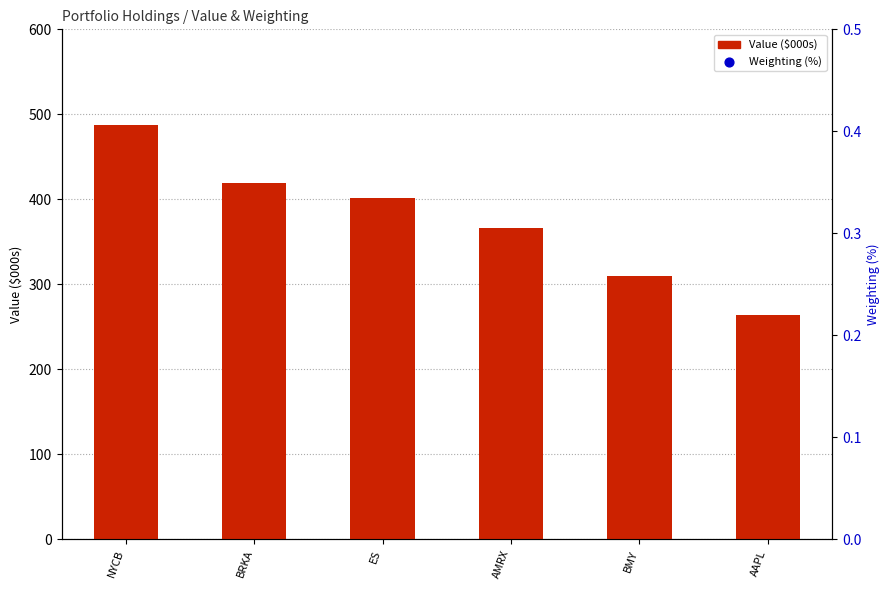

Which series has the largest Y range (max minus min)?

Value ($000s)